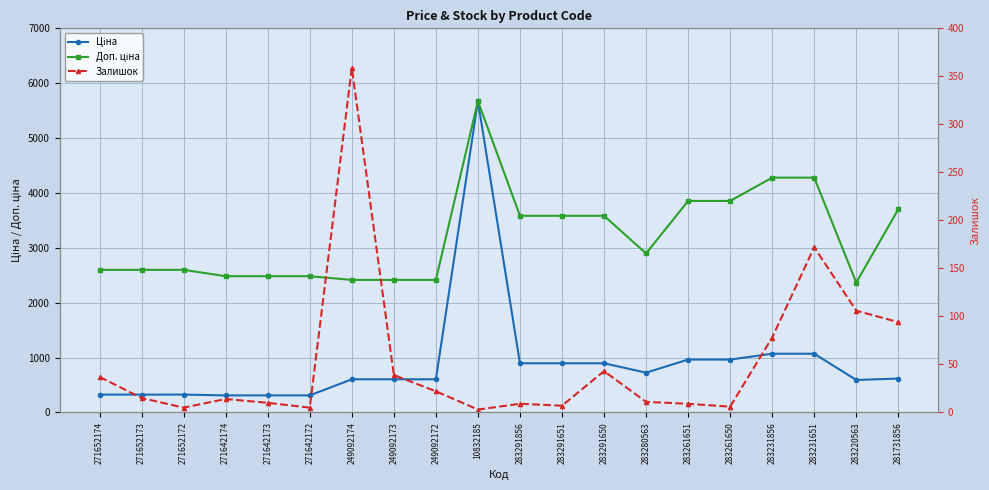

Reading left to right, transcribe all the data shown in this chart.

Ціна: 271652174=324.8	271652173=324.8	271652172=324.8	271642174=310.3	271642173=310.3	271642172=310.3	249092174=603.7	249092173=603.7	249092172=603.7	10832185=5673.8	283291856=895.9	283291651=895.9	283291650=895.9	283280563=724.5	283261651=963.5	283261650=963.5	283231856=1069.8	283231651=1069.8	283220563=591.6	281731856=617.0
Доп. ціна: 271652174=2598.3	271652173=2598.3	271652172=2598.3	271642174=2482.4	271642173=2482.4	271642172=2482.4	249092174=2414.8	249092173=2414.8	249092172=2414.8	10832185=5673.8	283291856=3583.6	283291651=3583.6	283291650=3583.6	283280563=2897.8	283261651=3854.0	283261650=3854.0	283231856=4279.1	283231651=4279.1	283220563=2366.5	281731856=3701.9
Залишок: 271652174=37.0	271652173=15.0	271652172=5.0	271642174=14.0	271642173=10.0	271642172=5.0	249092174=359.0	249092173=39.0	249092172=22.0	10832185=3.0	283291856=9.0	283291651=7.0	283291650=43.0	283280563=11.0	283261651=9.0	283261650=6.0	283231856=78.0	283231651=172.0	283220563=106.0	281731856=94.0